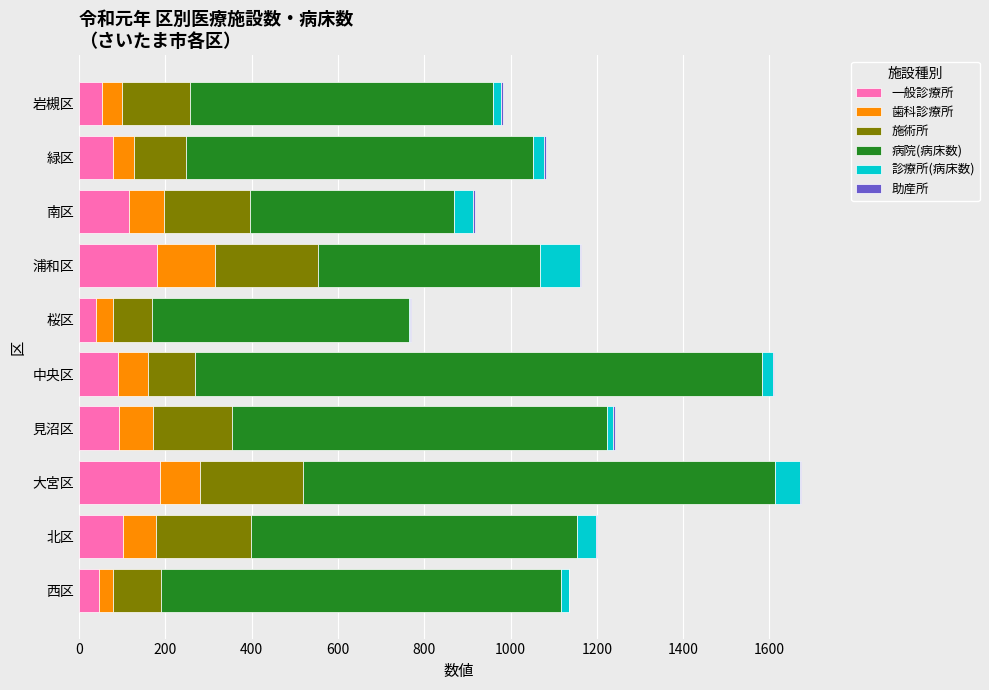

Is it true that 一般診療所 equals 78 at 緑区?

True